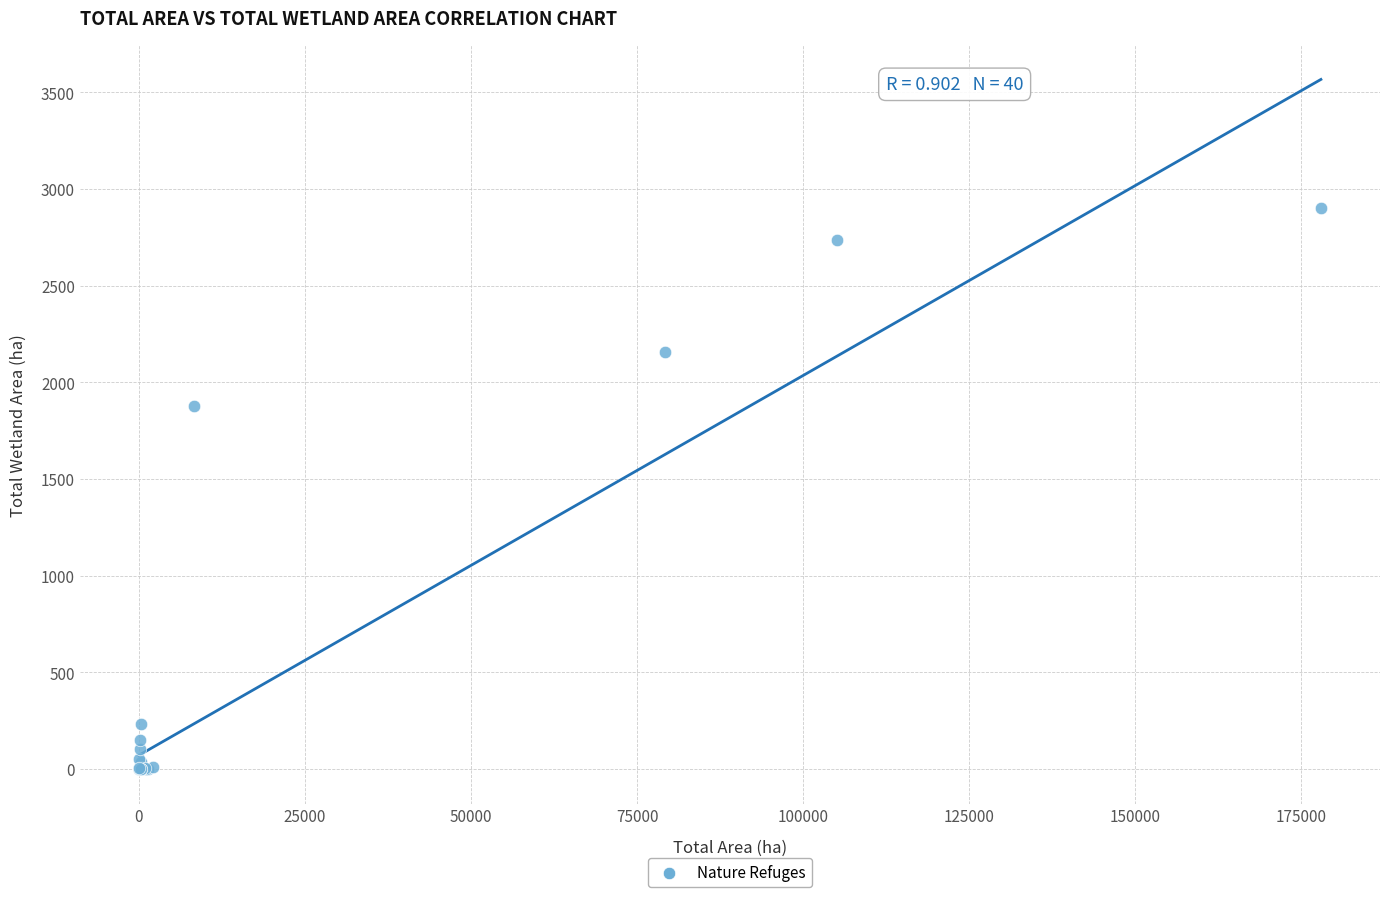

What Y value in the scatter plot is closest to 1450?

1880